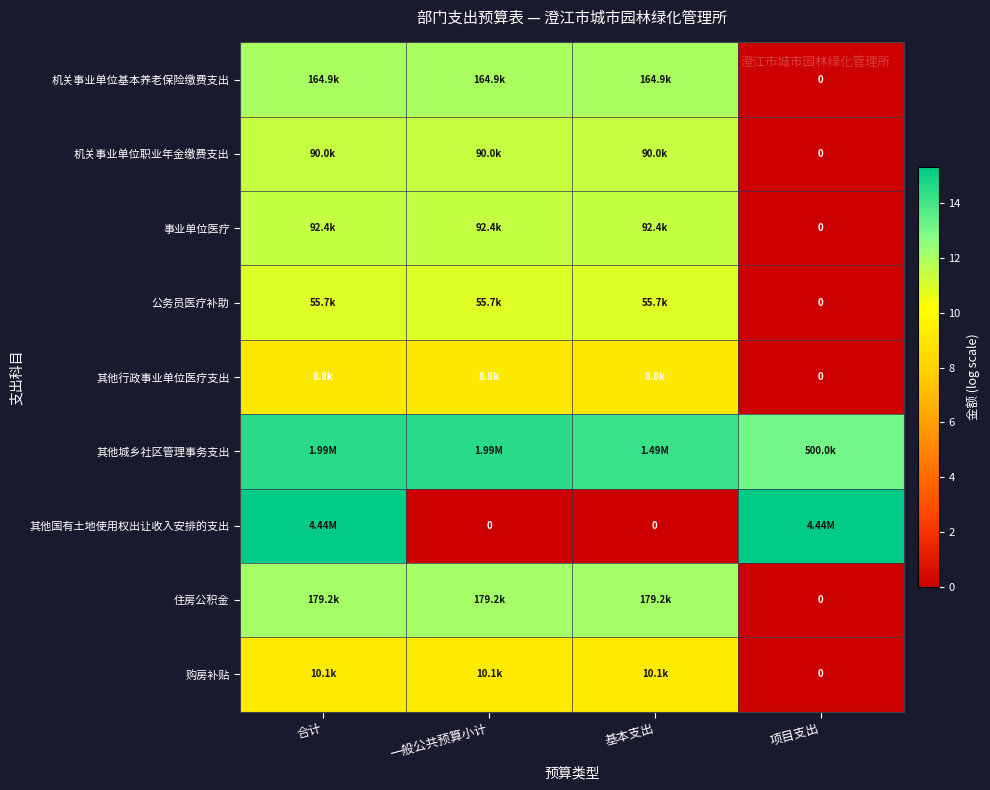

Is the value of 事业单位医疗 at 合计 greater than the value of 机关事业单位职业年金缴费支出 at 基本支出?

Yes